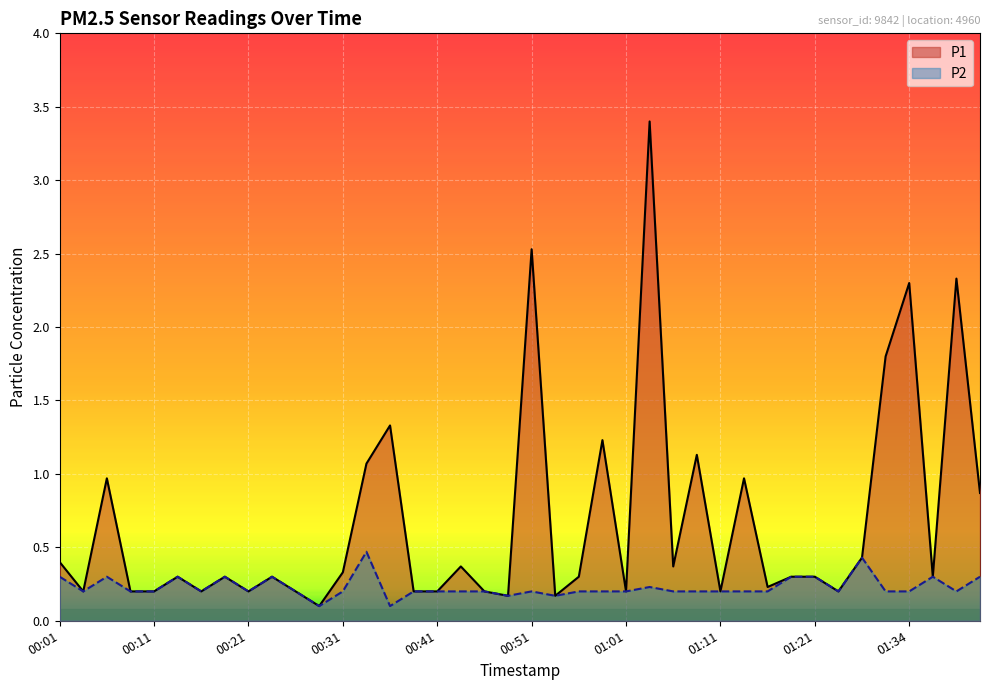

What is the maximum value for P2?

0.5